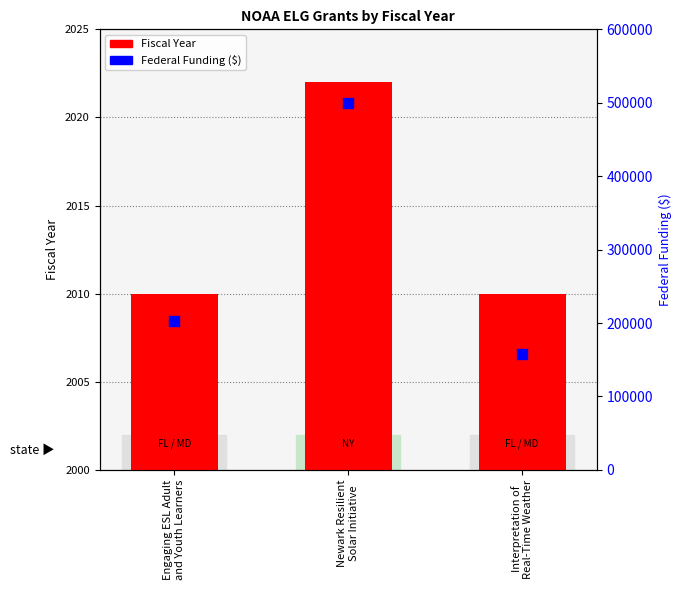

What is the total value across all series at Interpretation of
Real-Time Weather?

160260